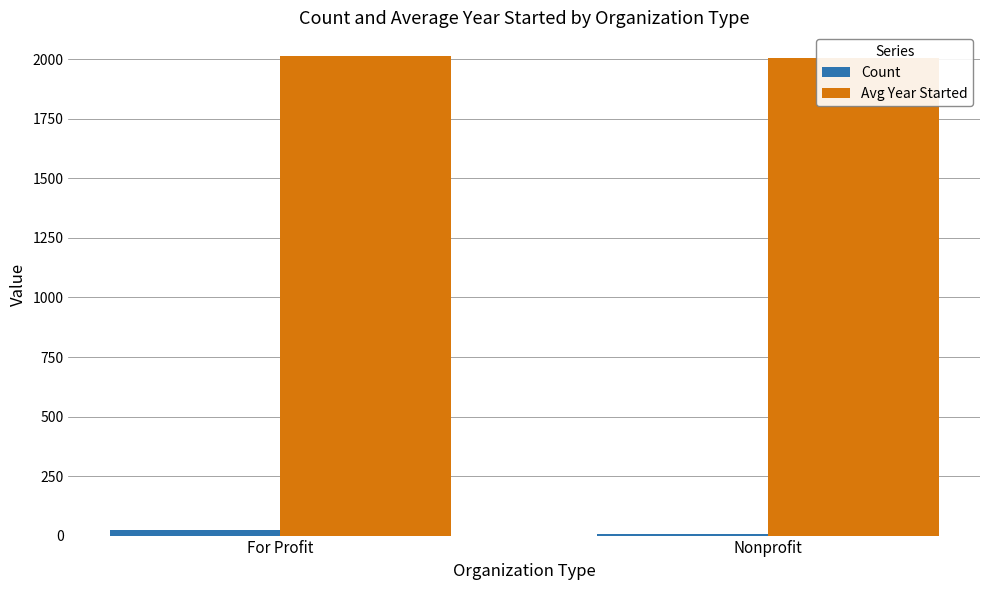

How many series are shown in this chart?

2